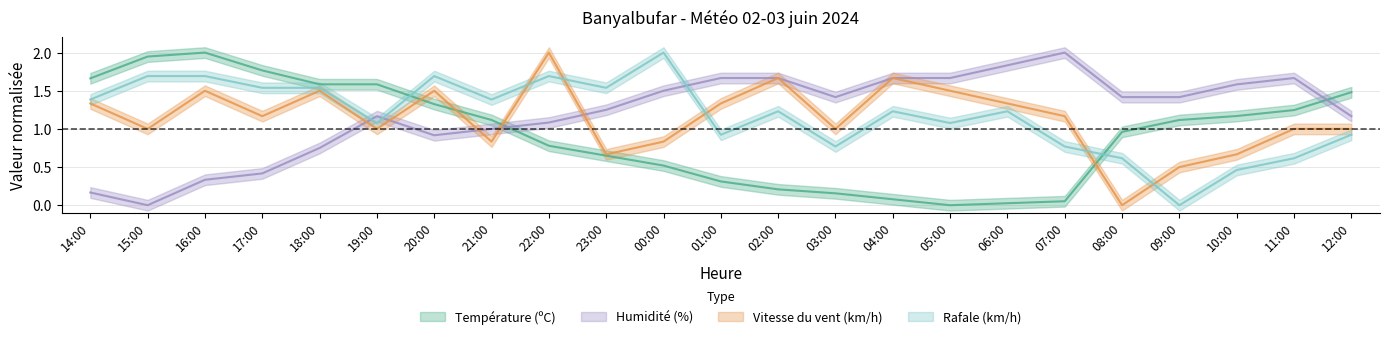

What is the total value across all series at 16:00?

5.5